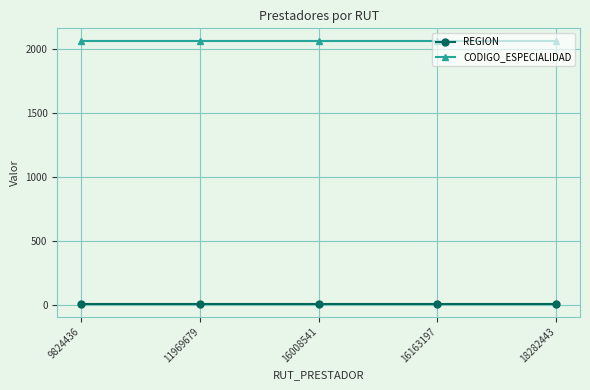

Reading left to right, extract all data points from this chart.

REGION: 9824436=12	11969679=12	16008541=12	16163197=12	18282443=12
CODIGO_ESPECIALIDAD: 9824436=2060	11969679=2060	16008541=2060	16163197=2060	18282443=2060